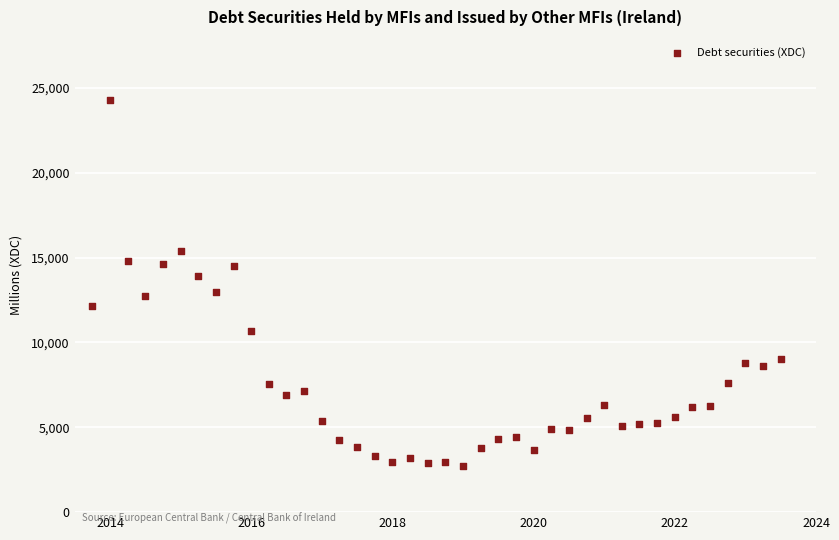

What is the range of X values (max minus min)?

9.8